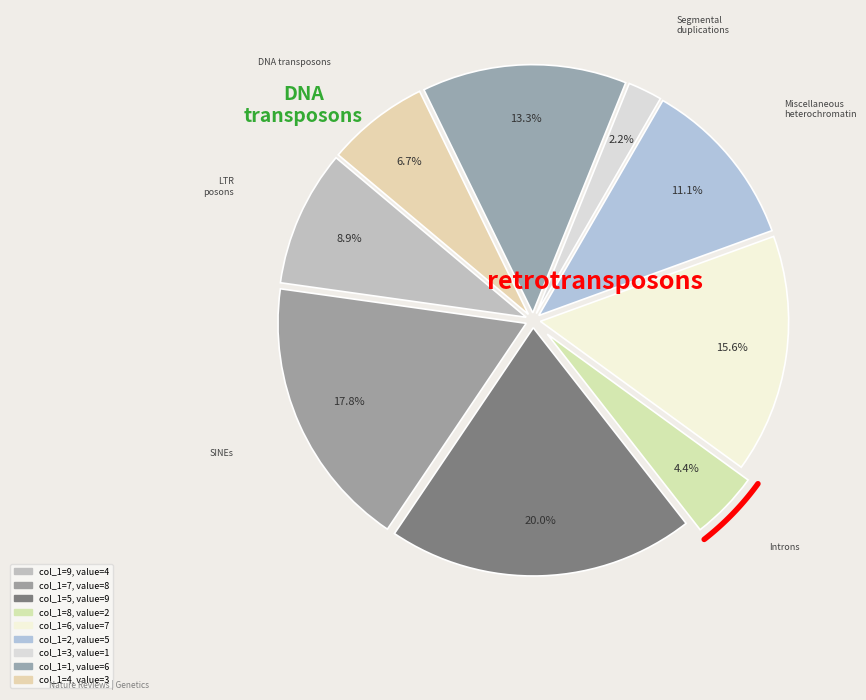

True or false: 1 accounts for 13% of the total.

True